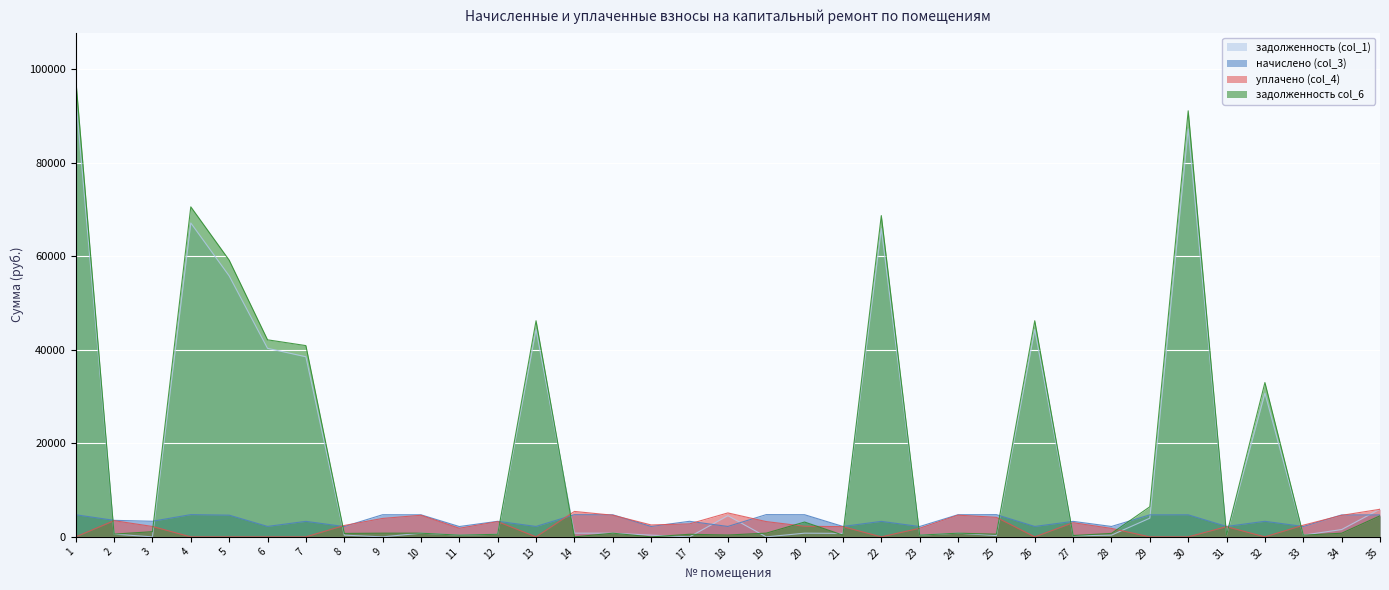

What is the difference between the maximum and minimum values in the уплачено (col_4) series?

5900.0